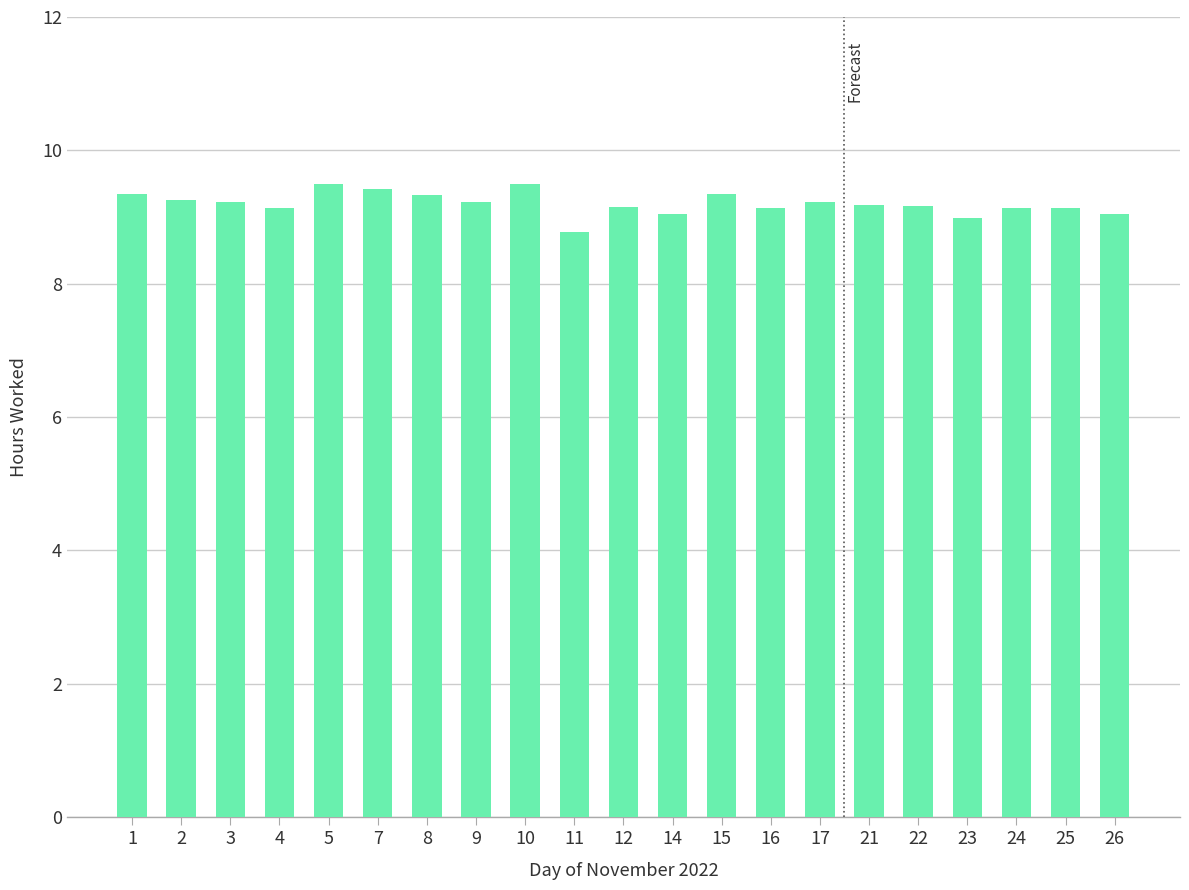

What is the smallest value displayed?

8.8